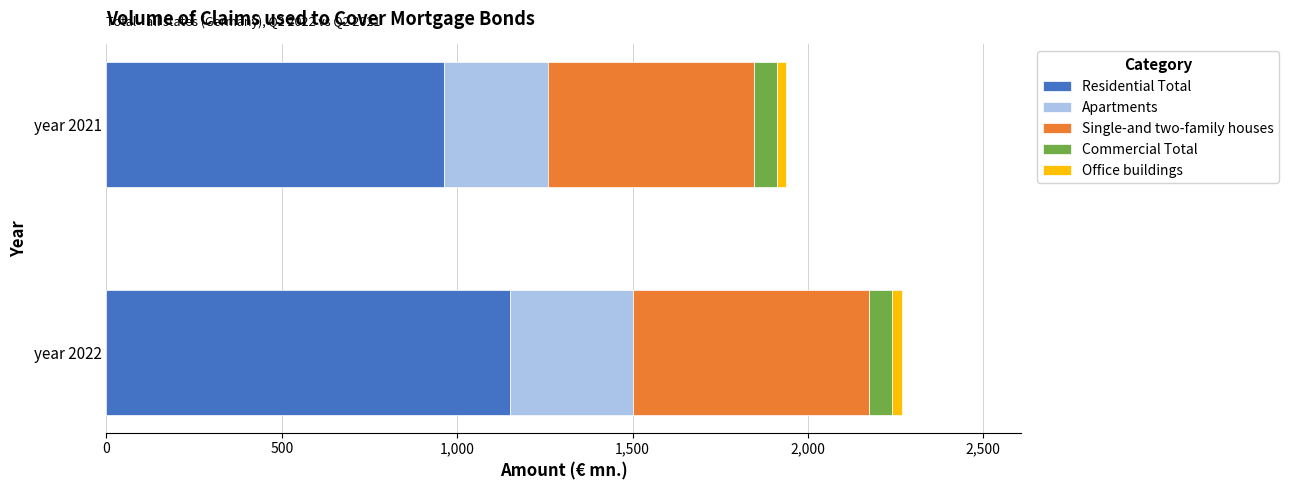

What is the sum of all Residential Total values?

2113.4